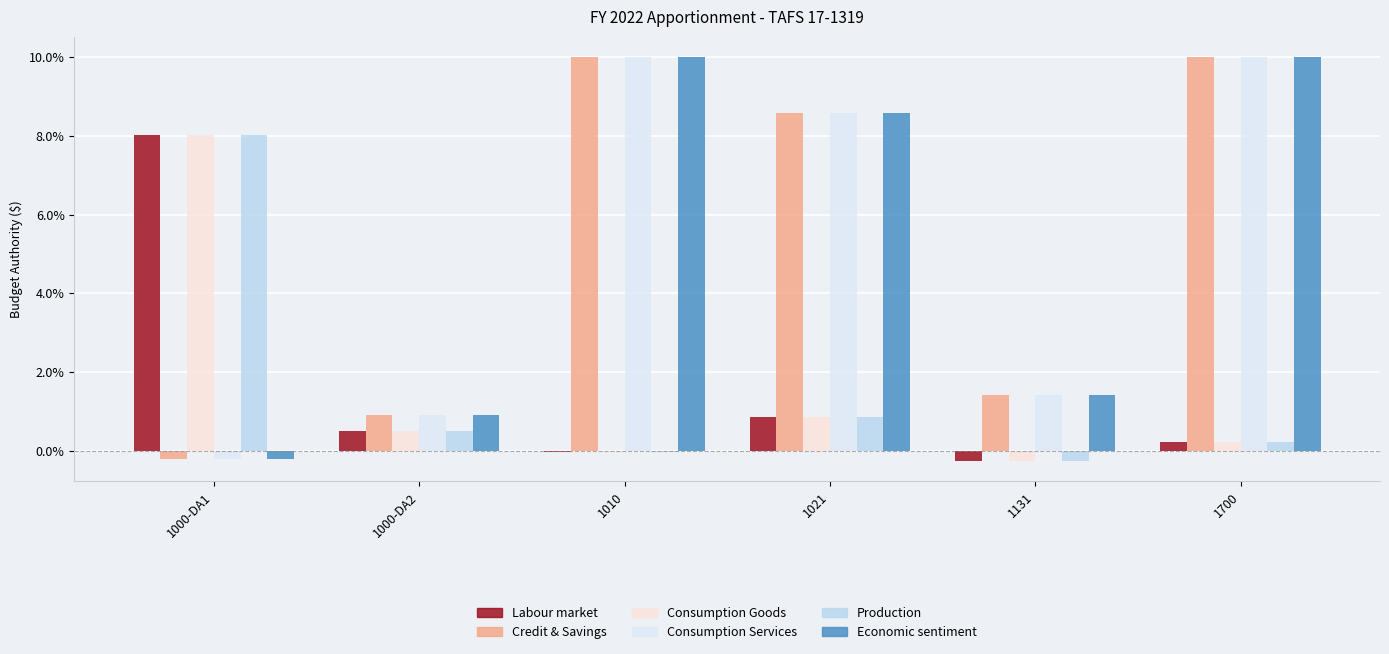

What are all the series names shown in the legend?

Labour market, Credit & Savings, Consumption Goods, Consumption Services, Production, Economic sentiment